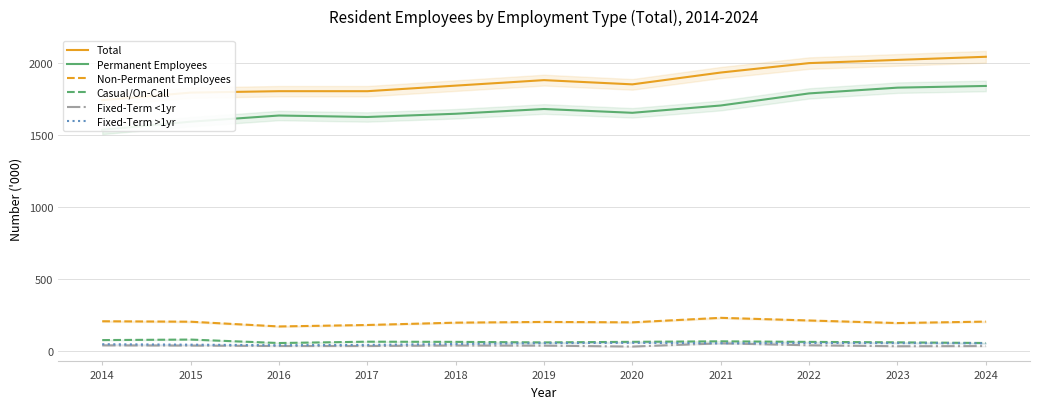

Reading left to right, what are all the values shown in this chart?

Total: 2014=1744.3	2015=1797.0	2016=1807.0	2017=1806.9	2018=1845.7	2019=1883.9	2020=1854.5	2021=1936.8	2022=2002.4	2023=2024.7	2024=2046.5
Permanent Employees: 2014=1538.8	2015=1594.6	2016=1637.6	2017=1627.4	2018=1649.8	2019=1683.0	2020=1656.5	2021=1707.4	2022=1791.5	2023=1831.6	2024=1843.4
Non-Permanent Employees: 2014=205.5	2015=202.4	2016=169.4	2017=179.5	2018=195.8	2019=200.9	2020=198.0	2021=229.4	2022=210.9	2023=193.1	2024=203.1
Casual/On-Call: 2014=74.5	2015=78.1	2016=54.0	2017=63.3	2018=62.1	2019=58.4	2020=62.3	2021=65.9	2022=61.9	2023=58.9	2024=54.2
Fixed-Term <1yr: 2014=37.7	2015=36.1	2016=33.2	2017=33.1	2018=36.6	2019=35.8	2020=29.5	2021=52.0	2022=38.2	2023=31.6	2024=32.8
Fixed-Term >1yr: 2014=45.7	2015=42.5	2016=38.9	2017=41.1	2018=47.4	2019=53.2	2020=55.3	2021=52.7	2022=54.3	2023=53.4	2024=52.1